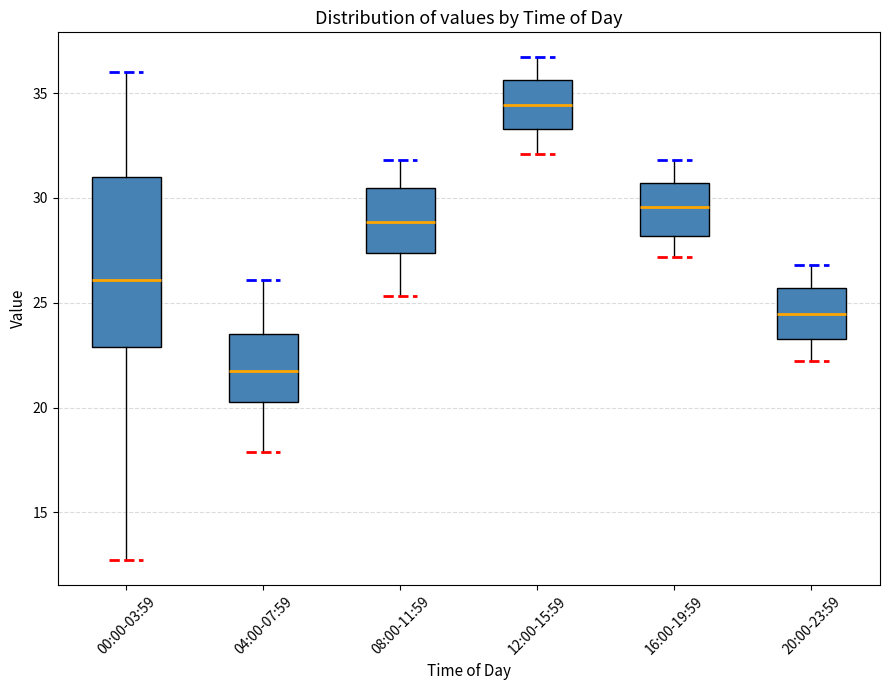

Comparing the boxes themselves (not the whiskers), which one is the tallest?

00:00-03:59